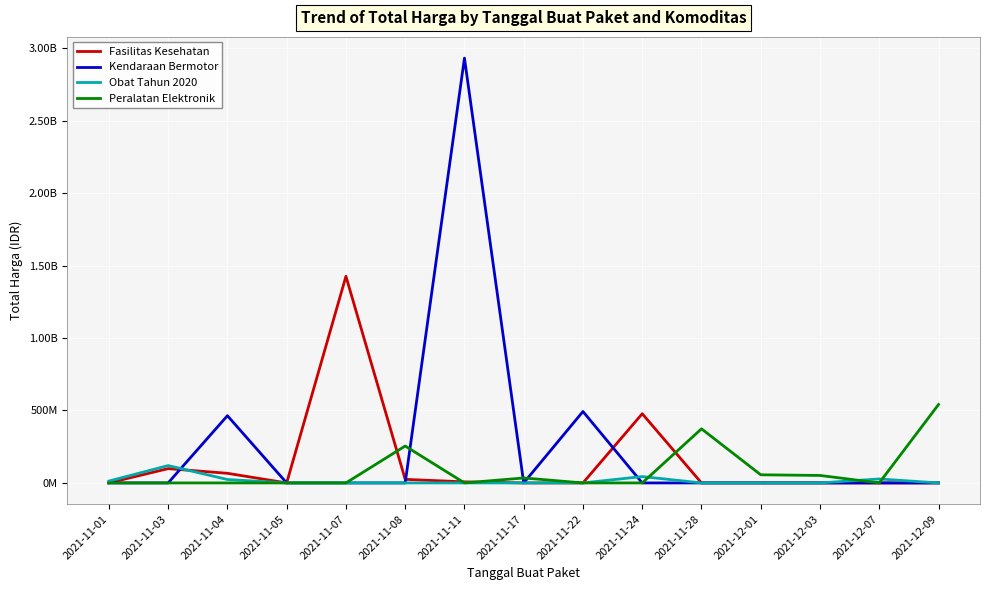

What are all the series names shown in the legend?

Fasilitas Kesehatan, Kendaraan Bermotor, Obat Tahun 2020, Peralatan Elektronik